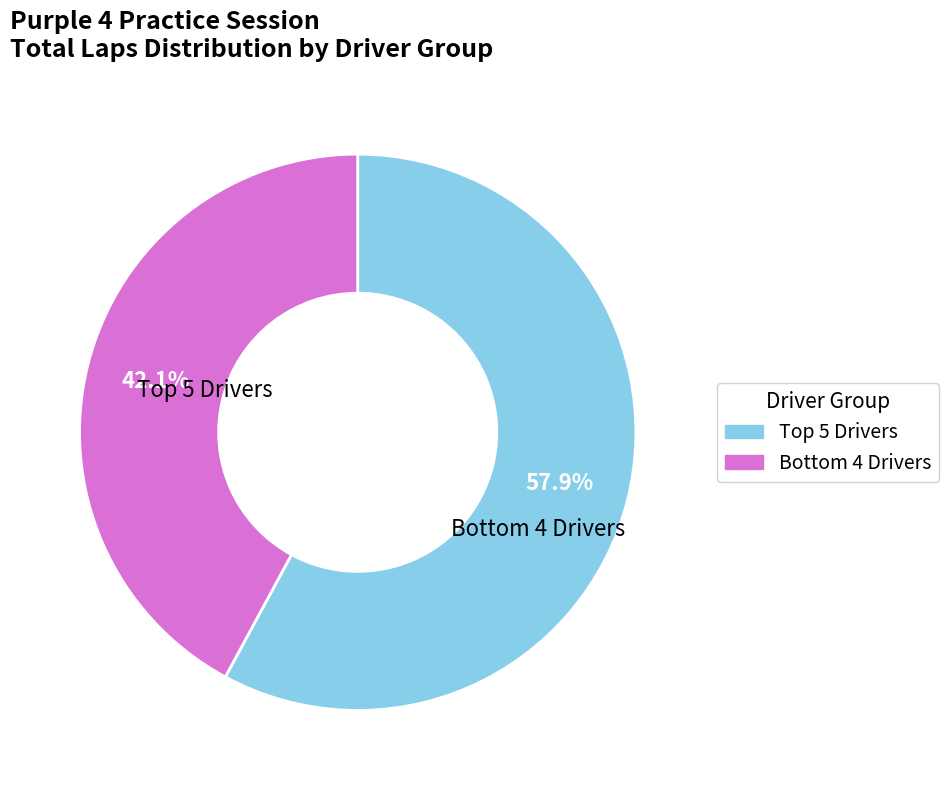

How many slices are in this pie chart?

2